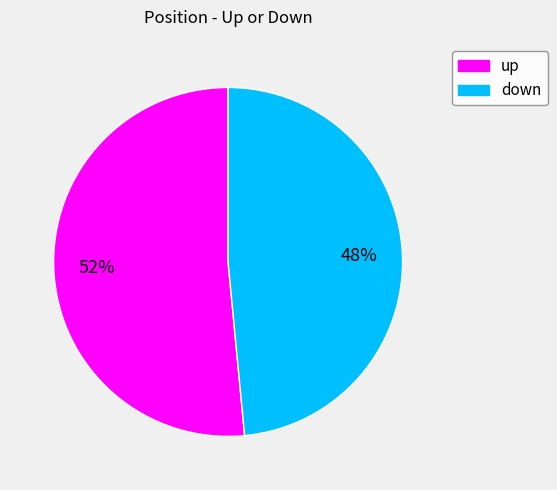

To the nearest percent, what is the combined percentage of up and down?

100%